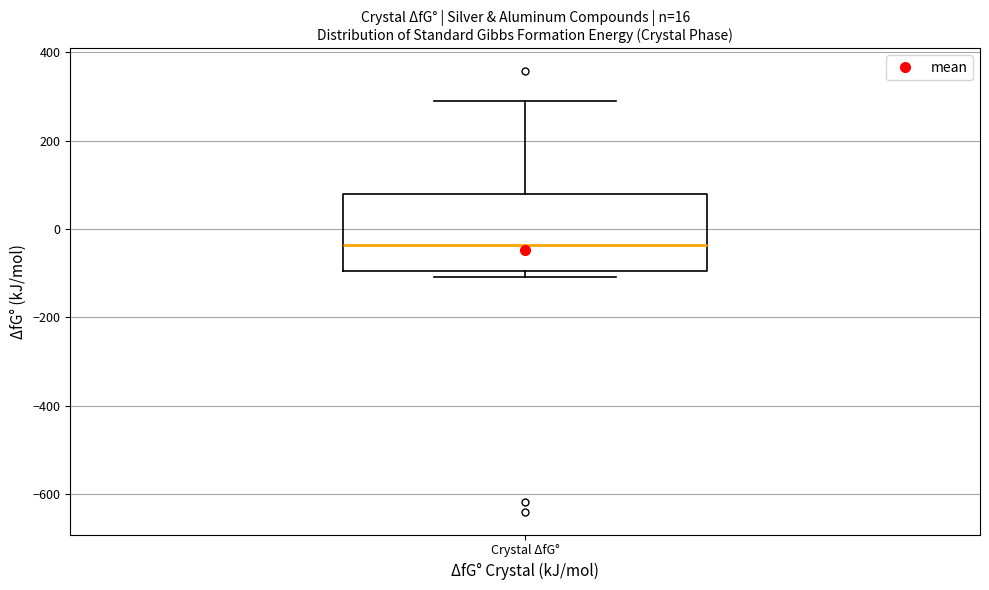

Transcribe this box plot: give where the median line is, the range the box spans, and where the two whiskers end, as read against the y-axis. The values are not printed on the chart, so give them approximately, as read against the axis.

median -40, box -100 to 80, whiskers -100 (just below the box's lower edge) to 280